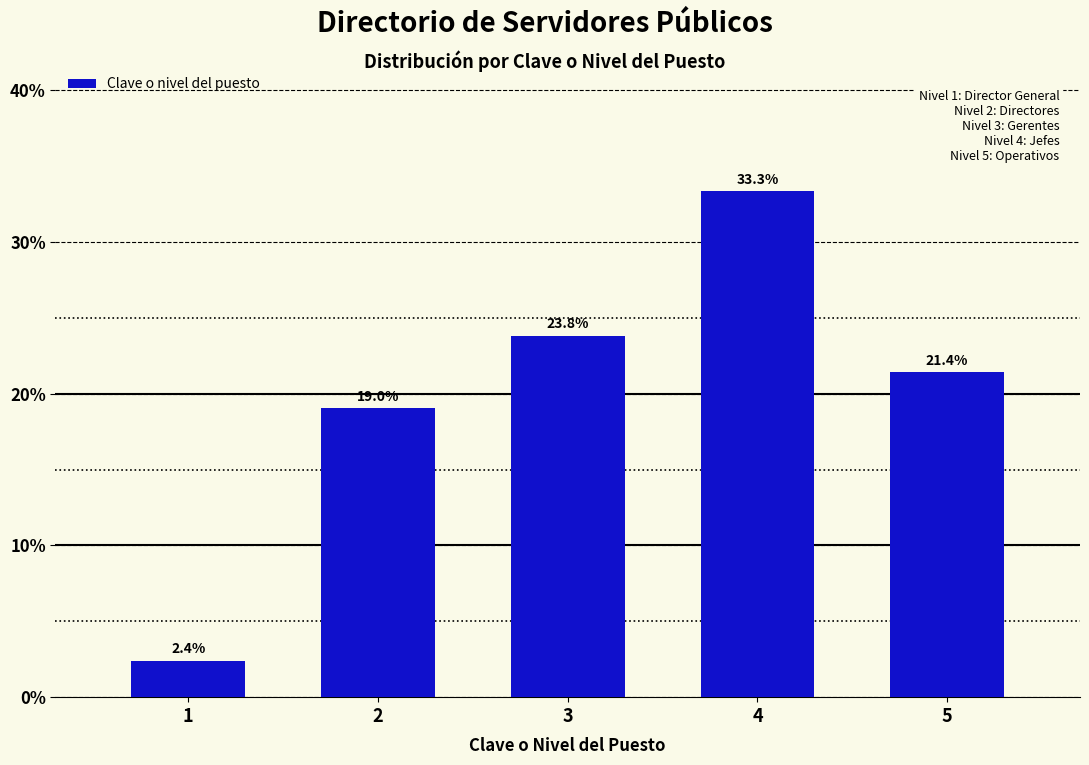

Reading left to right, transcribe all the data shown in this chart.

2.4	19.0	23.8	33.3	21.4